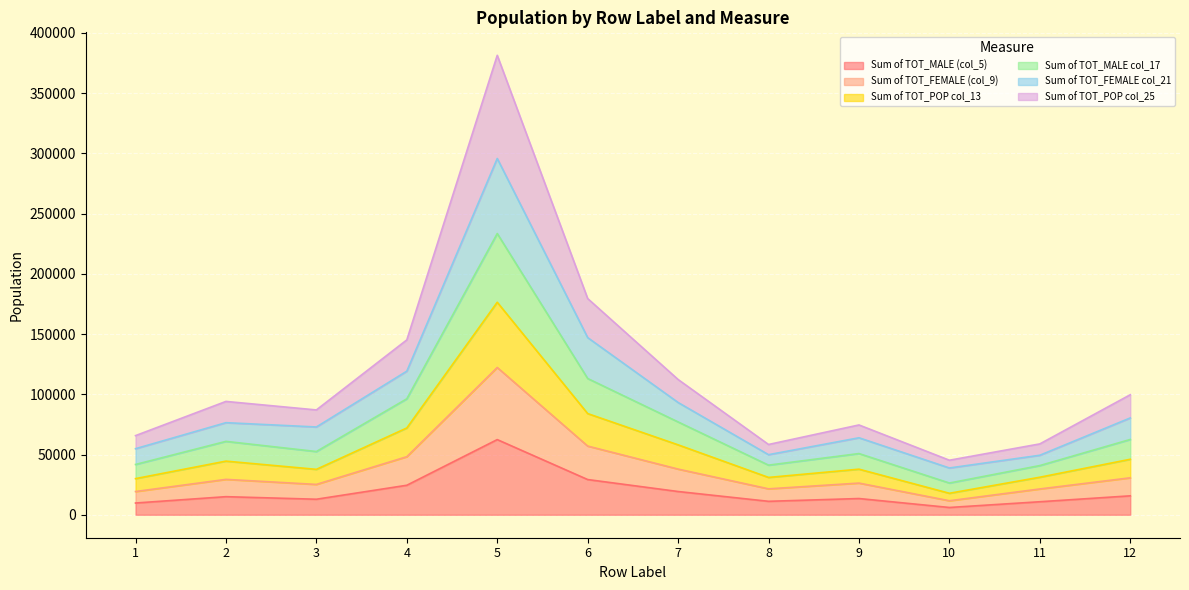

Where is the first local minimum for Sum of TOT_POP col_25?

1